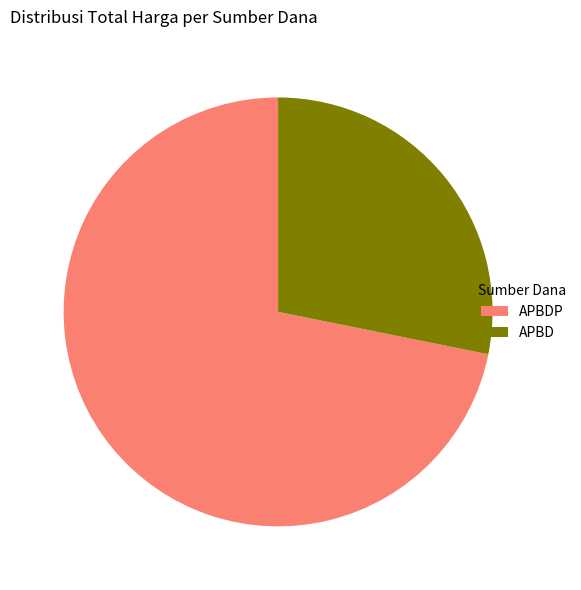

What is the ratio of the value at APBD to the value at APBDP?

0.4